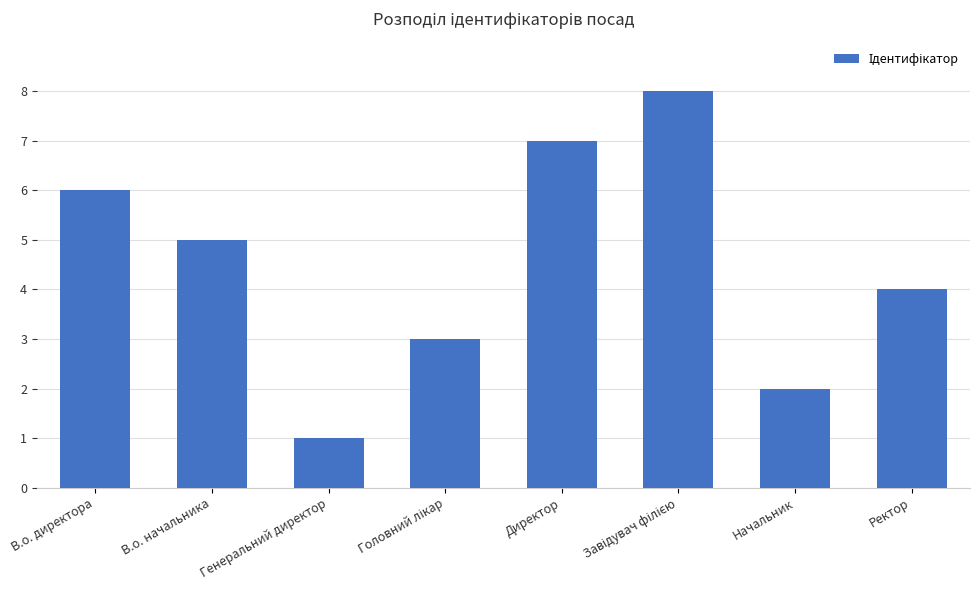

Approximately how many times larger is the value at Генеральний директор compared to Начальник?

0.5